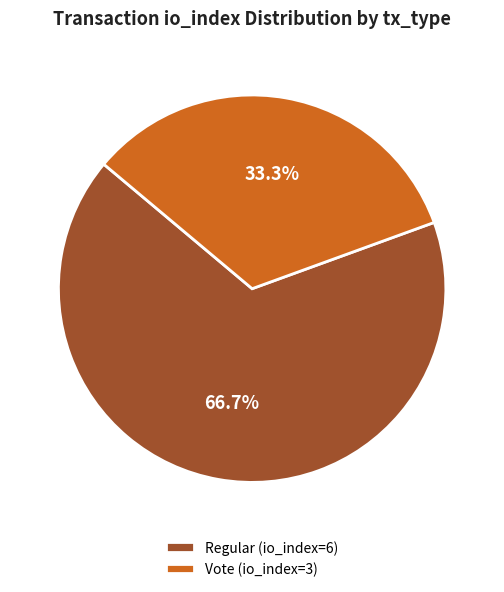

To the nearest percent, what is the difference between the Vote (io_index=3) and Regular (io_index=6) slice percentages?

33%